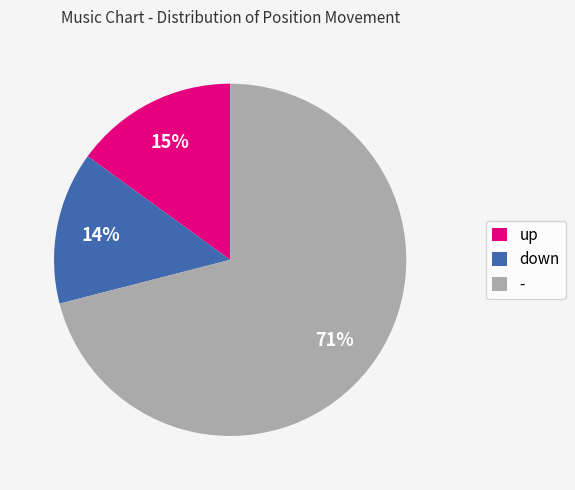

How many slices are in this pie chart?

3